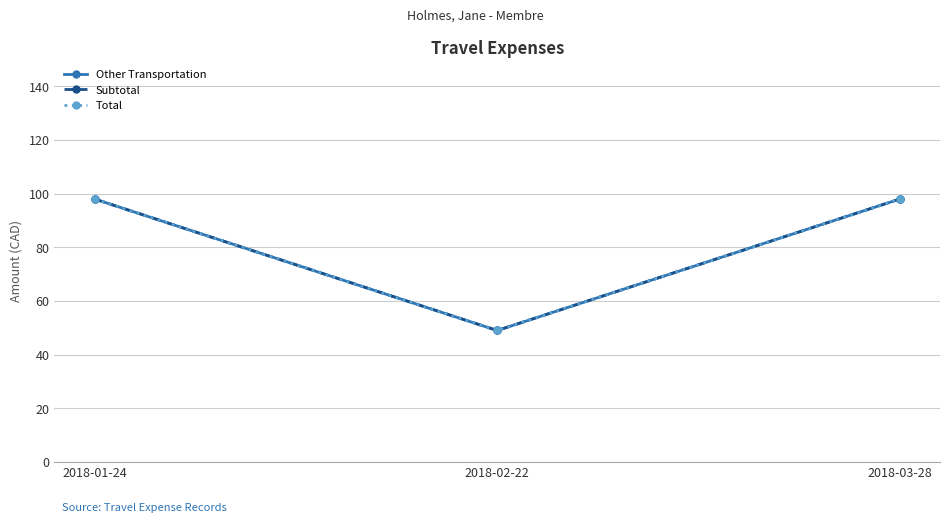

Does the chart display data point markers on the line(s)?

Yes